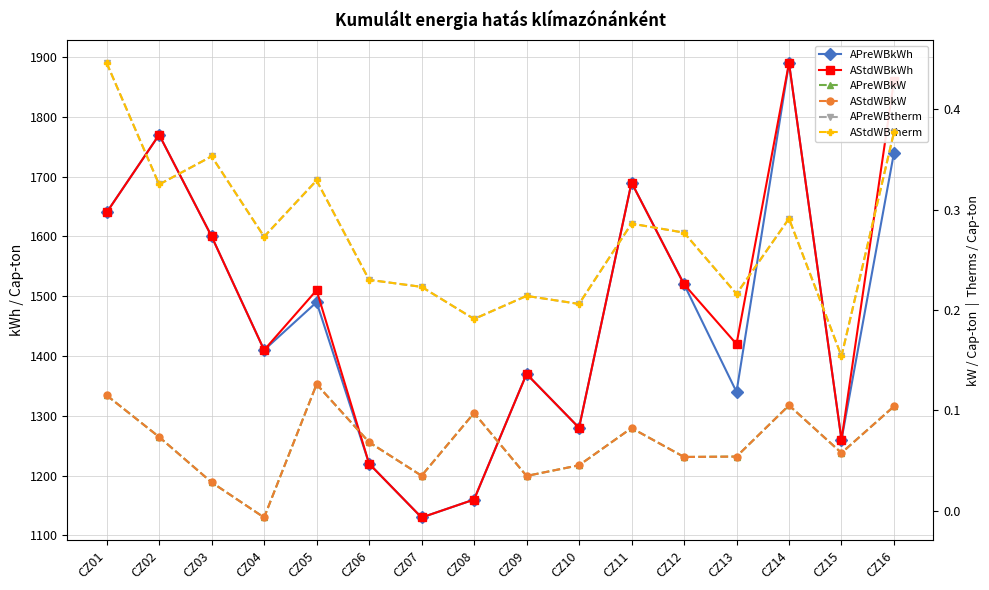

At how many categories does at least one series exceed 1018?

16